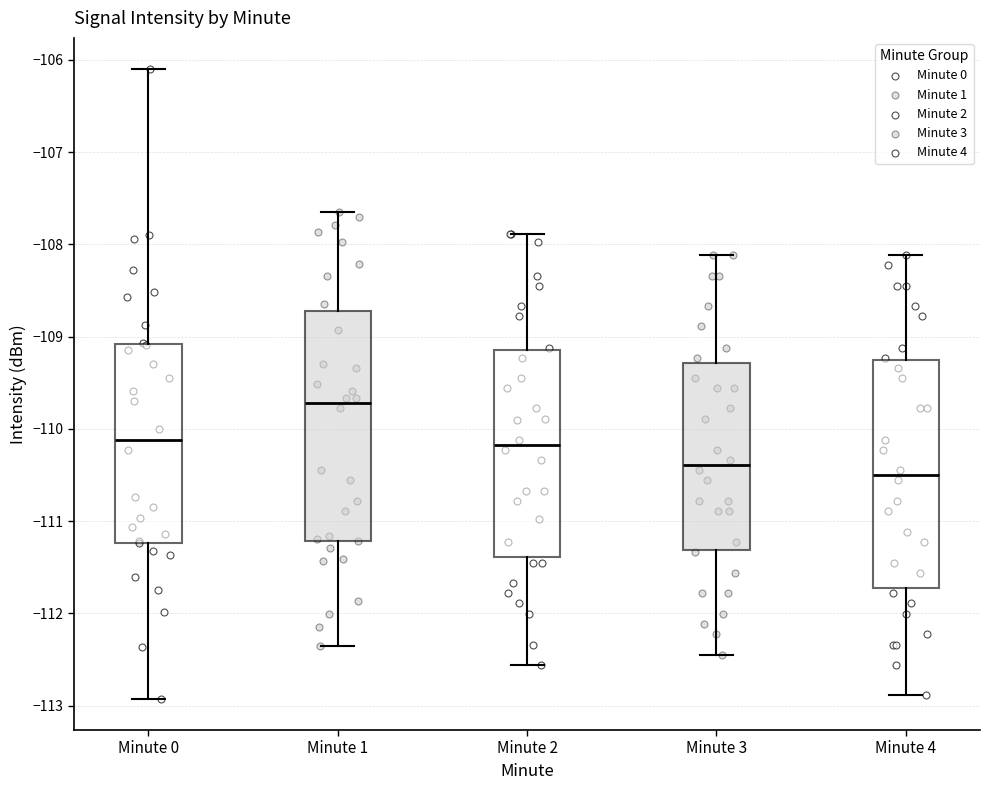

Where is the upper edge of the box for Minute 3 on the y-axis? The values are not printed on the chart, so give them approximately, as read against the axis.

-109.3